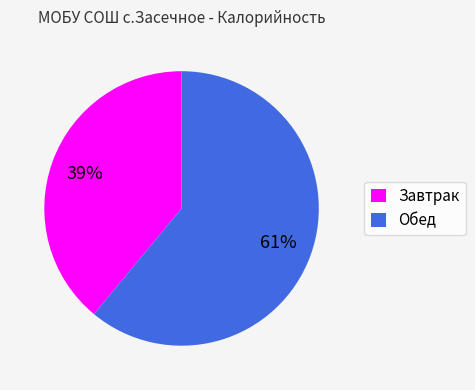

To the nearest percent, what is the difference between the largest and smallest slice percentages?

22%